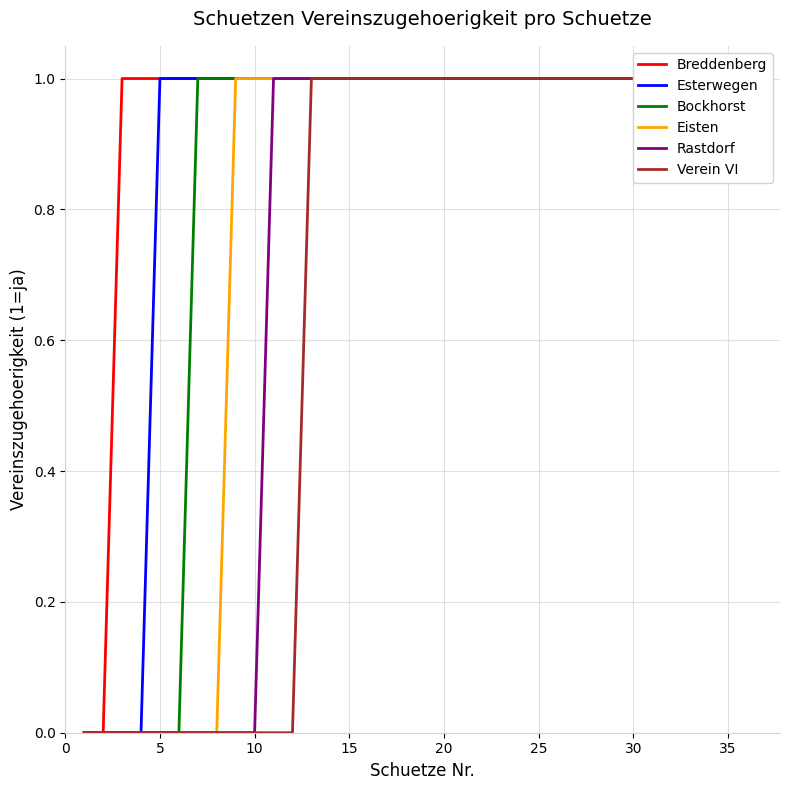

What is the difference between the maximum and minimum values in the Eisten series?

1